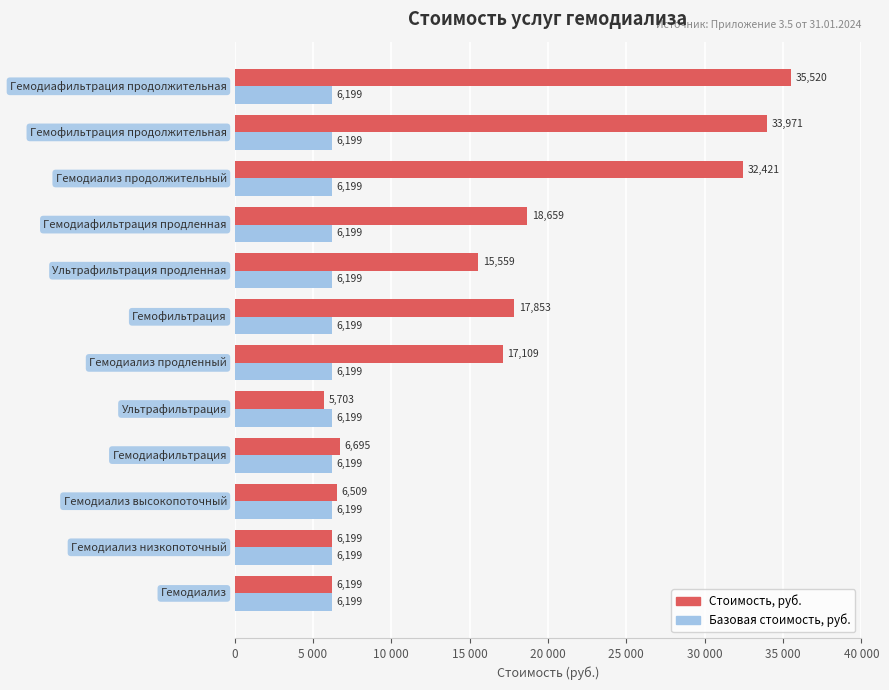

What are all the series names shown in the legend?

Стоимость, руб., Базовая стоимость, руб.